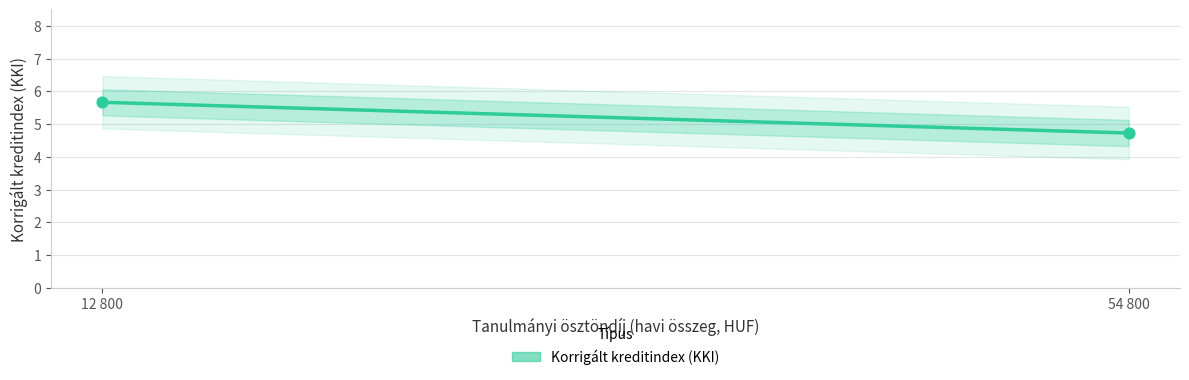

Between 12800 and 54800, which is larger?

12800